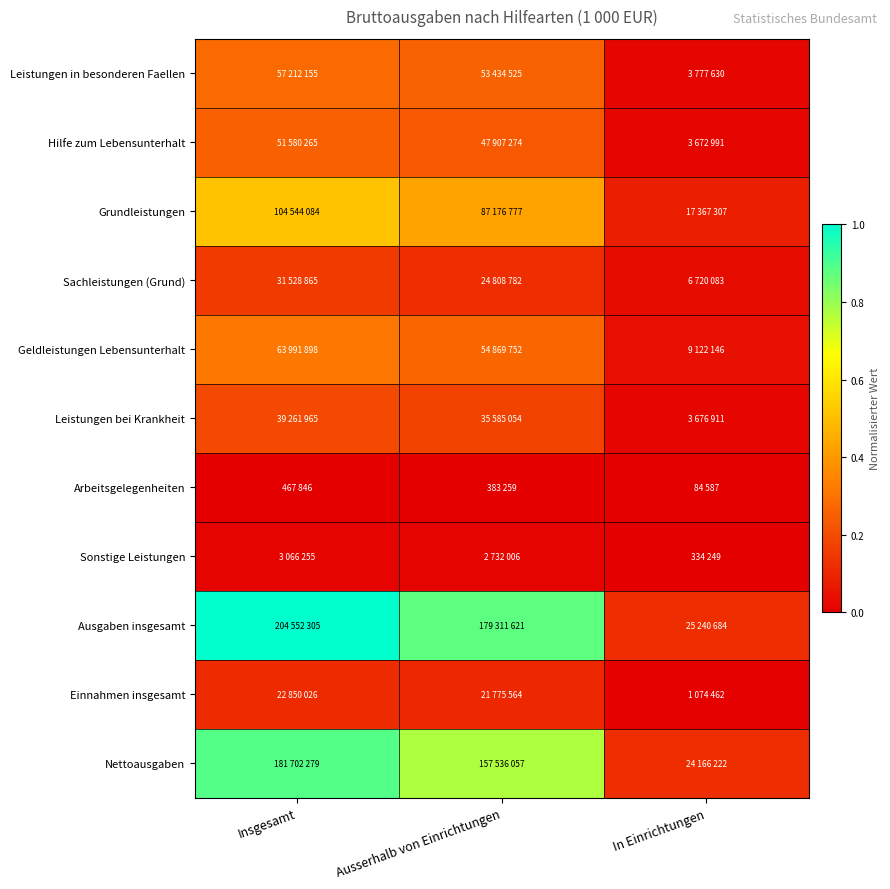

Reading left to right, what are all the values shown in this chart?

Leistungen in besonderen Faellen: Insgesamt=0.3	Ausserhalb von Einrichtungen=0.3	In Einrichtungen=0.0
Hilfe zum Lebensunterhalt: Insgesamt=0.3	Ausserhalb von Einrichtungen=0.2	In Einrichtungen=0.0
Grundleistungen: Insgesamt=0.5	Ausserhalb von Einrichtungen=0.4	In Einrichtungen=0.1
Sachleistungen (Grund): Insgesamt=0.2	Ausserhalb von Einrichtungen=0.1	In Einrichtungen=0.0
Geldleistungen Lebensunterhalt: Insgesamt=0.3	Ausserhalb von Einrichtungen=0.3	In Einrichtungen=0.0
Leistungen bei Krankheit: Insgesamt=0.2	Ausserhalb von Einrichtungen=0.2	In Einrichtungen=0.0
Arbeitsgelegenheiten: Insgesamt=0.0	Ausserhalb von Einrichtungen=0.0	In Einrichtungen=0.0
Sonstige Leistungen: Insgesamt=0.0	Ausserhalb von Einrichtungen=0.0	In Einrichtungen=0.0
Ausgaben insgesamt: Insgesamt=1.0	Ausserhalb von Einrichtungen=0.9	In Einrichtungen=0.1
Einnahmen insgesamt: Insgesamt=0.1	Ausserhalb von Einrichtungen=0.1	In Einrichtungen=0.0
Nettoausgaben: Insgesamt=0.9	Ausserhalb von Einrichtungen=0.8	In Einrichtungen=0.1